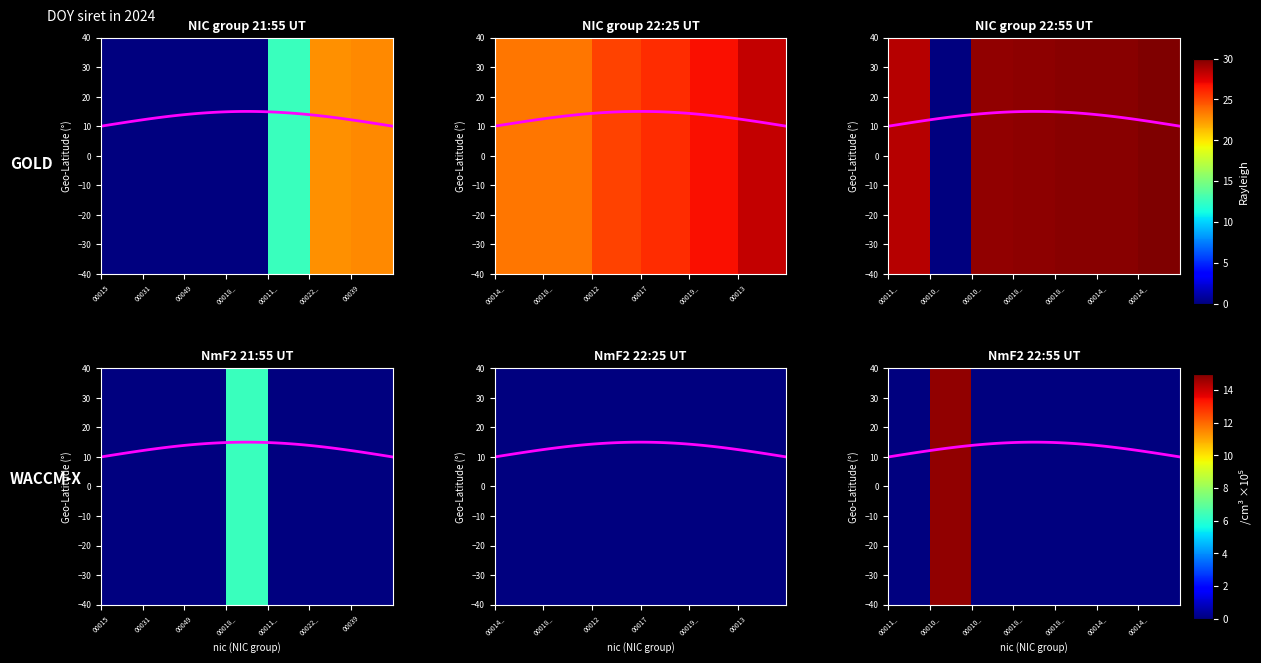

How many values are above zero?

1